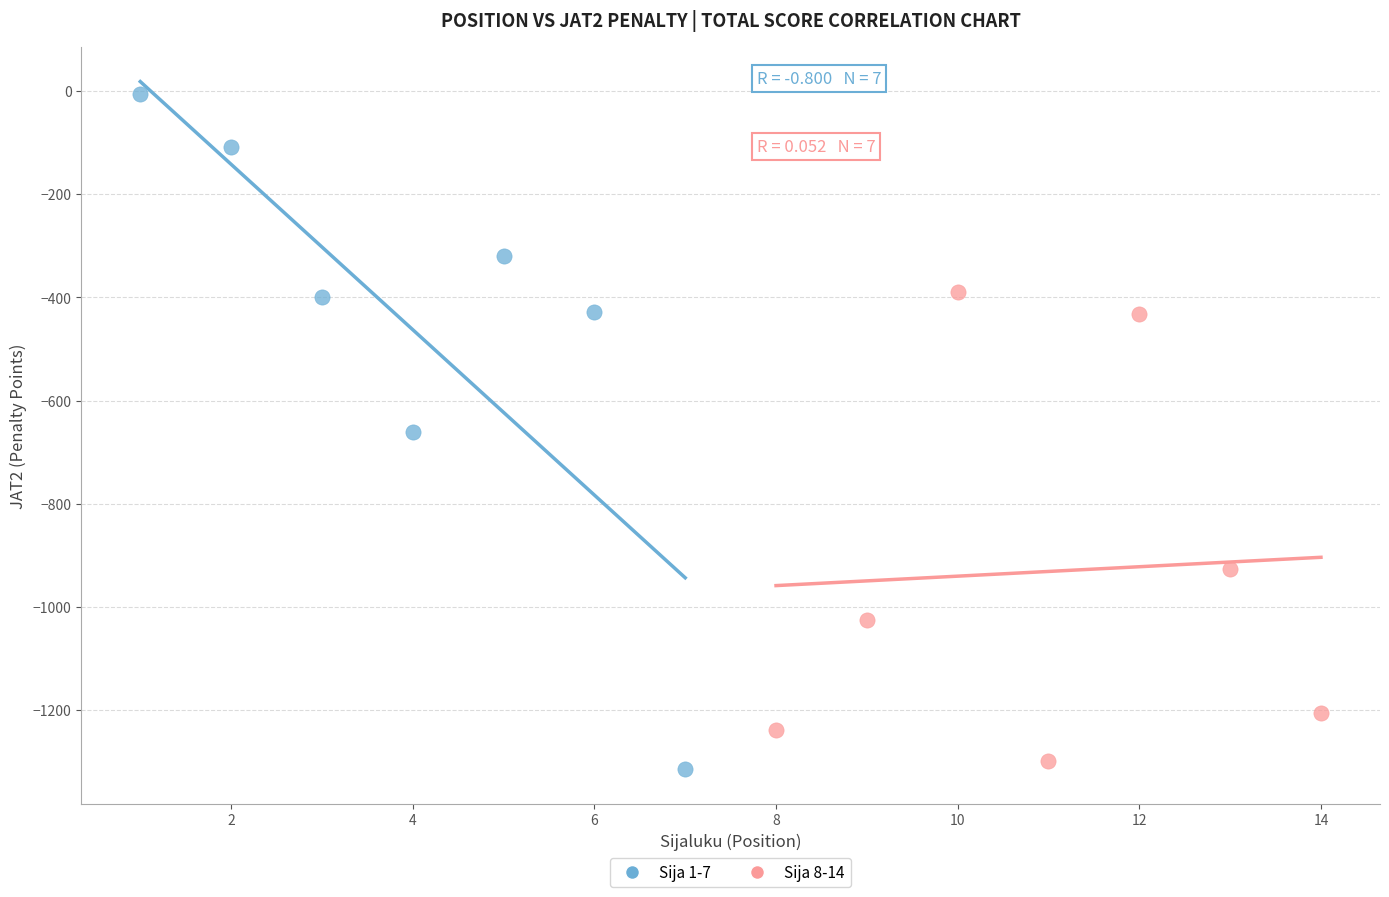

Which series has the largest Y range (max minus min)?

Sija 1-7